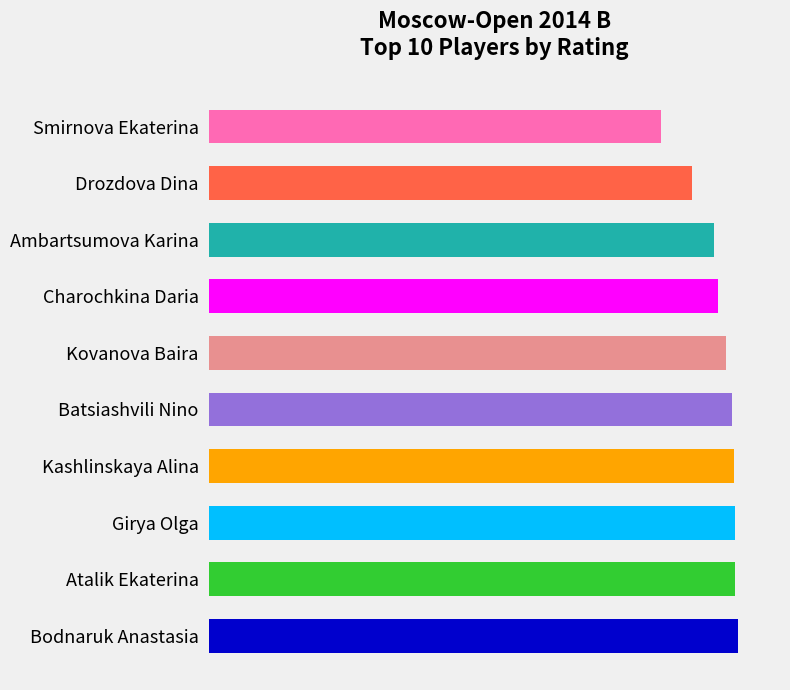

Count the number of values greater than 2428.

4